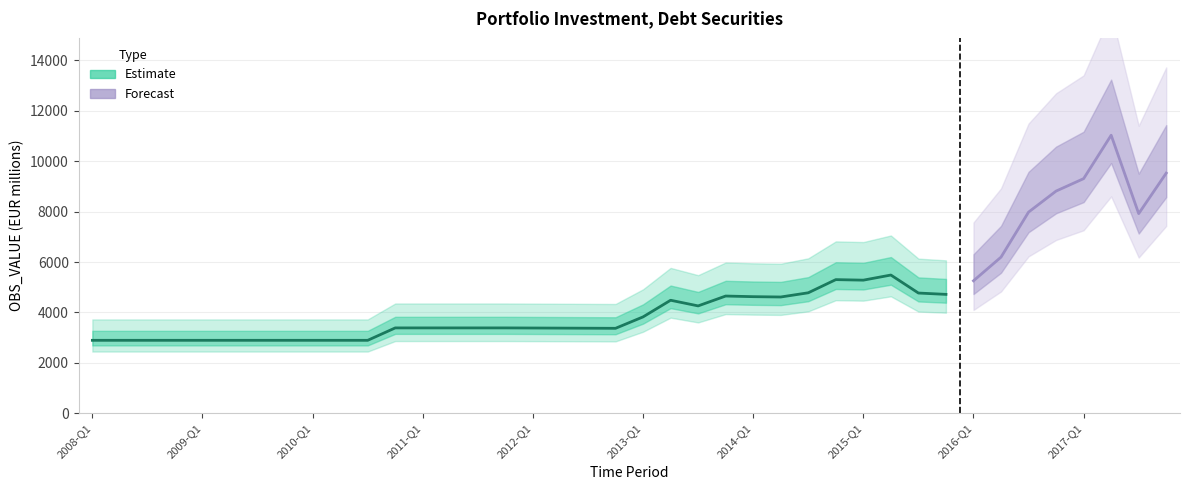

What is the ratio of the value at 2014-Q3 to the value at 2010-Q4?

1.4